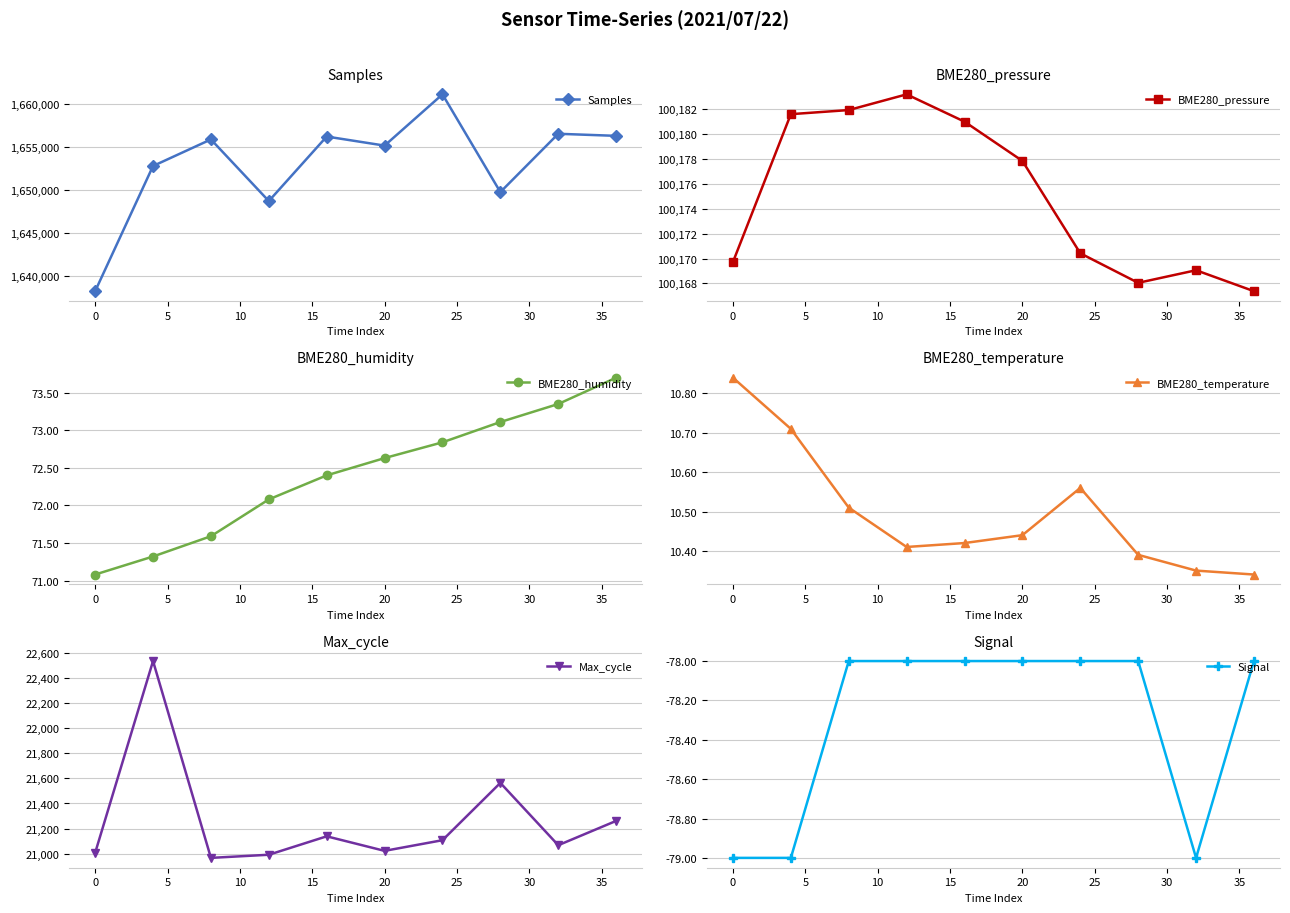

What is the lowest value of the Samples series?

1638191